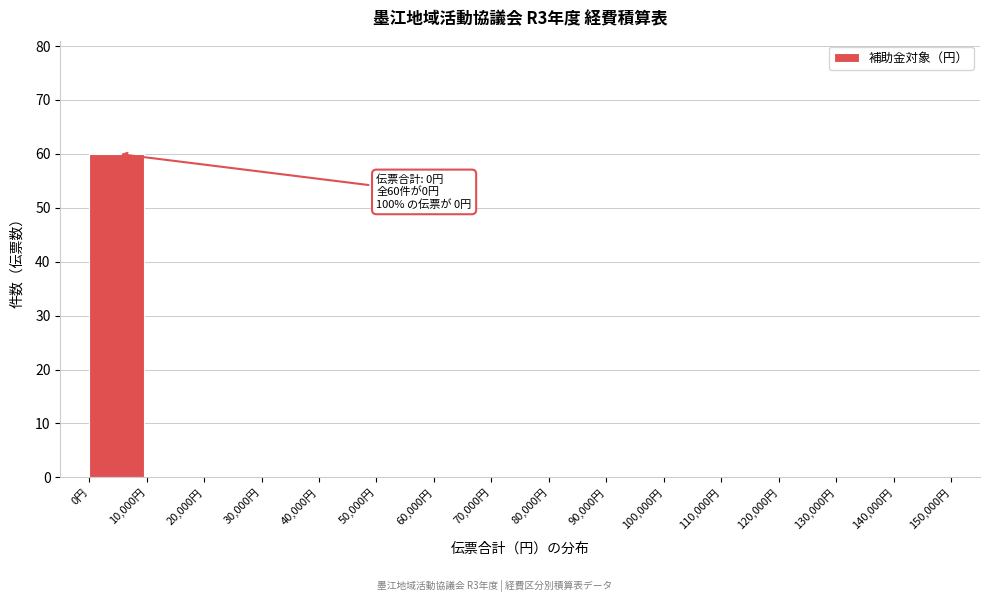

Reading left to right, what are all the values shown in this chart?

0円=60	10,000円=0	20,000円=0	30,000円=0	40,000円=0	50,000円=0	60,000円=0	70,000円=0	80,000円=0	90,000円=0	100,000円=0	110,000円=0	120,000円=0	130,000円=0	140,000円=0